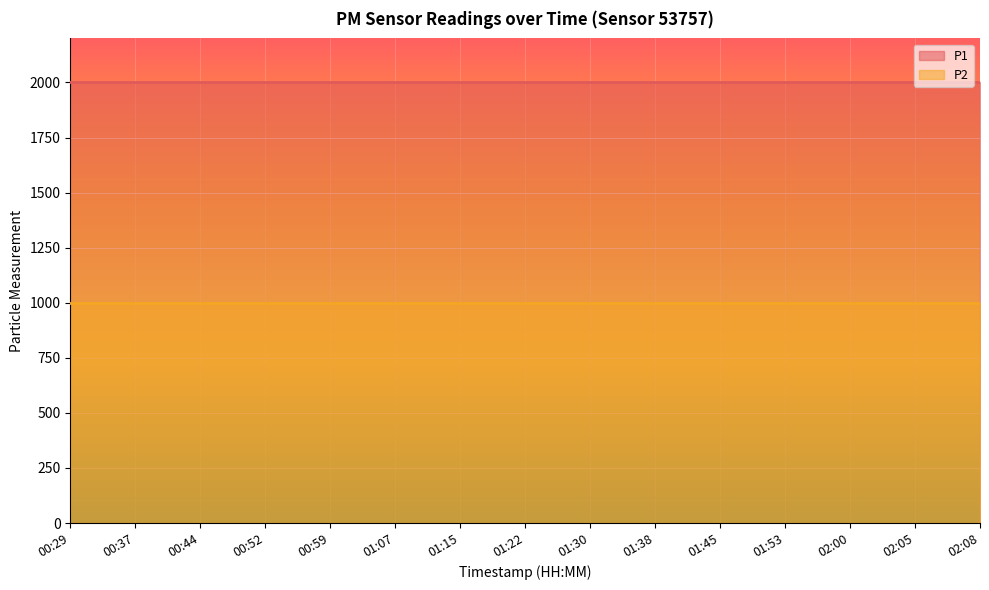

What is the label of the 13th point from the right?

00:44